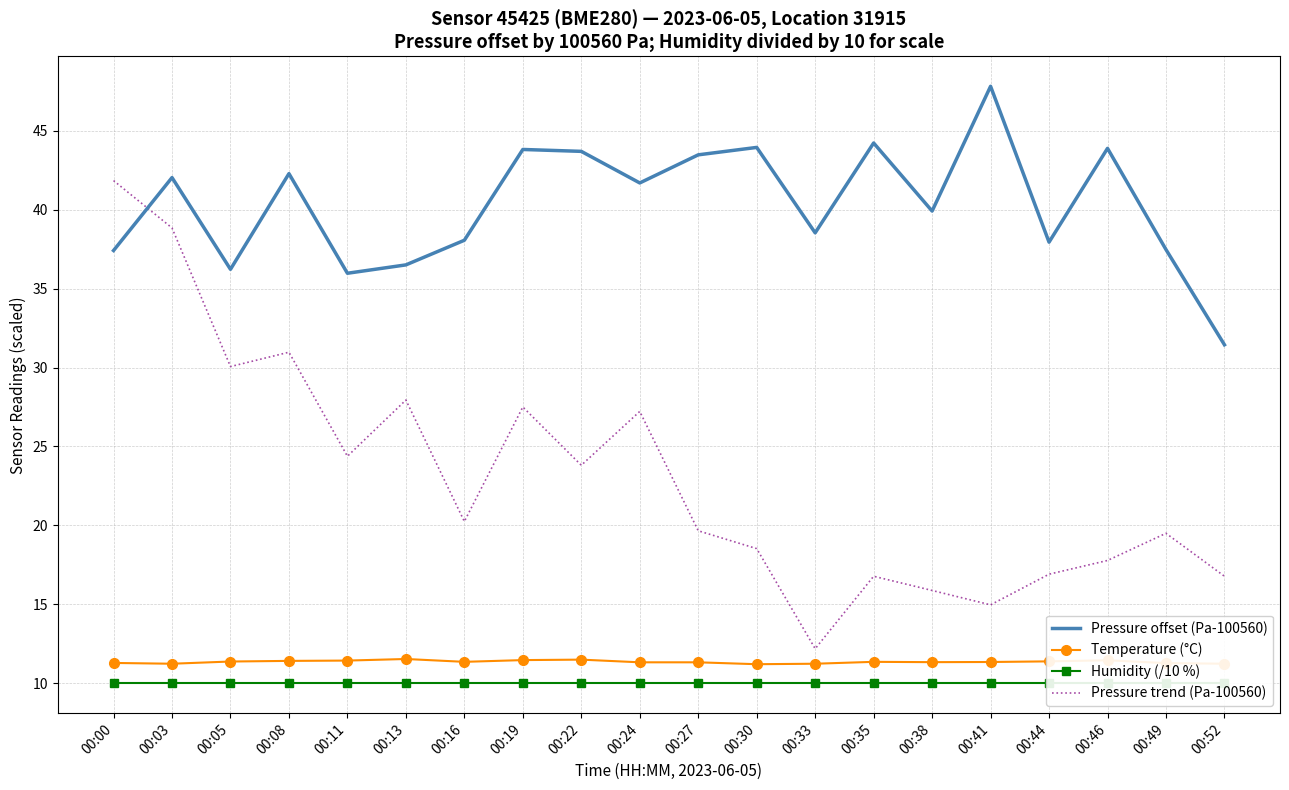

True or false: Pressure offset (Pa-100560) and Temperature (°C) intersect in this chart.

False